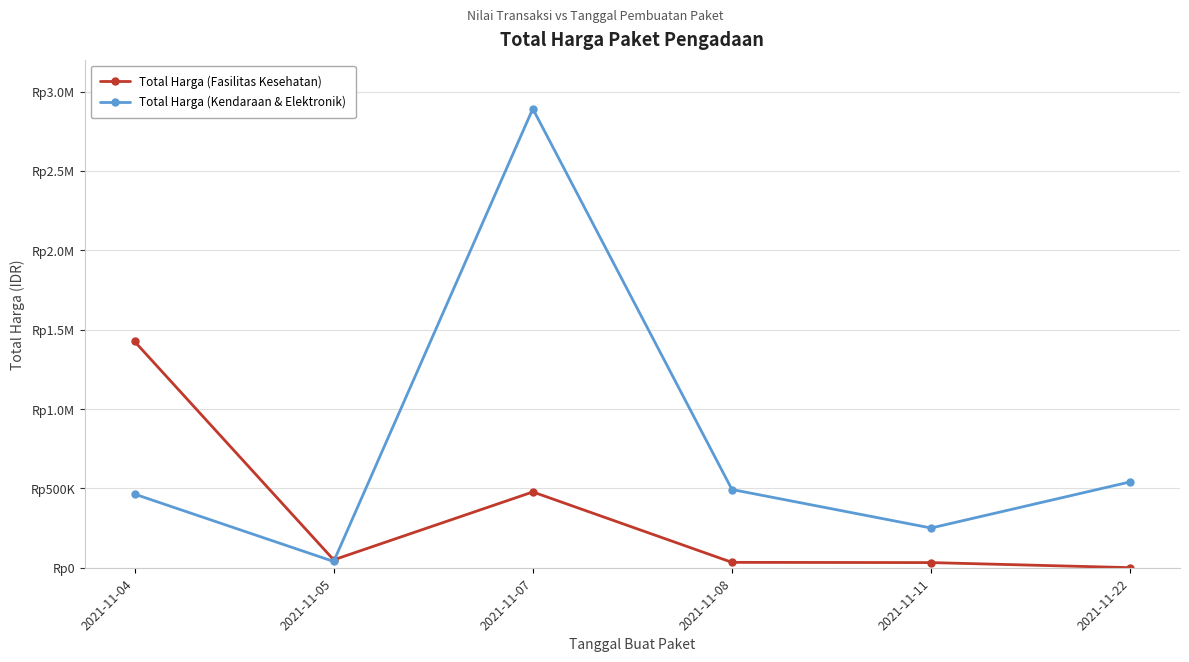

What are all the series names shown in the legend?

Total Harga (Fasilitas Kesehatan), Total Harga (Kendaraan & Elektronik)